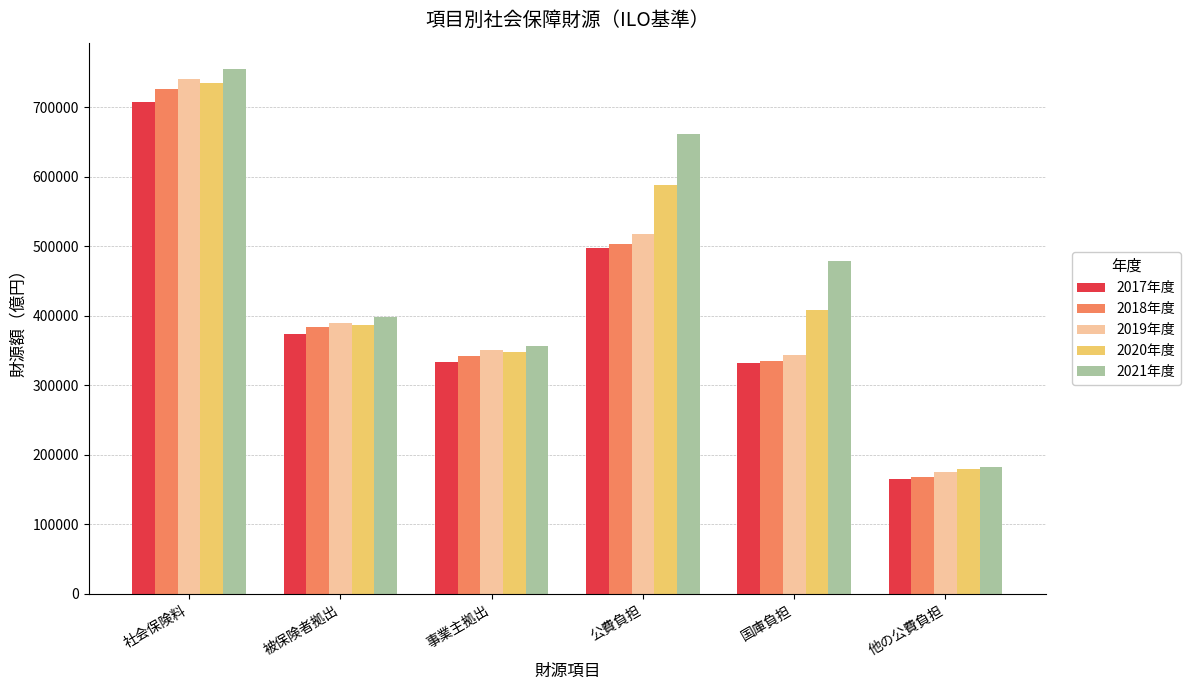

What is the maximum value shown in the chart?

755227.2